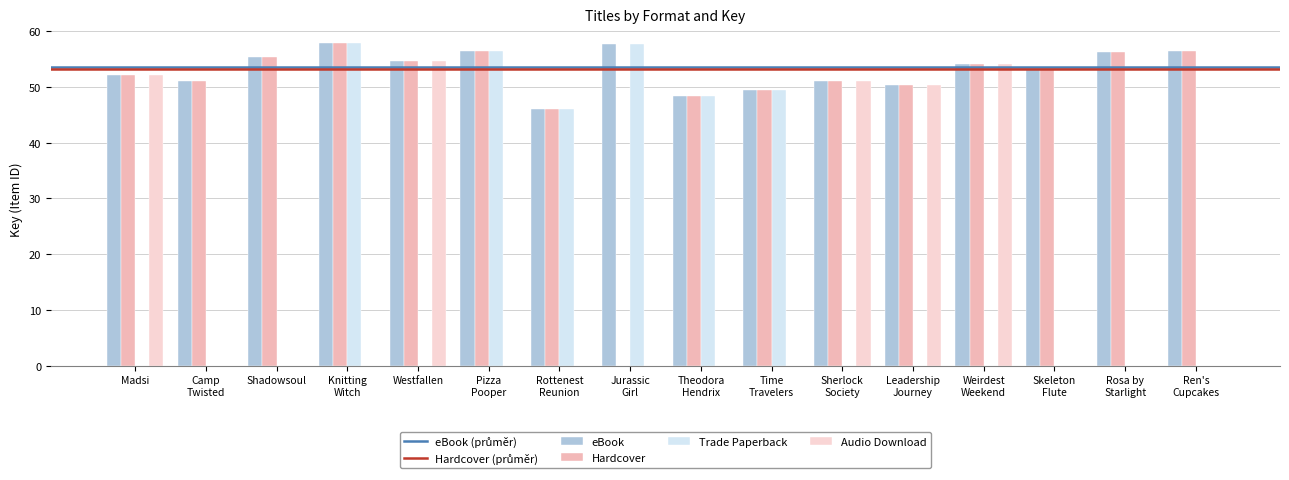

What is the total value across all series at Pizza
Pooper?

169.2